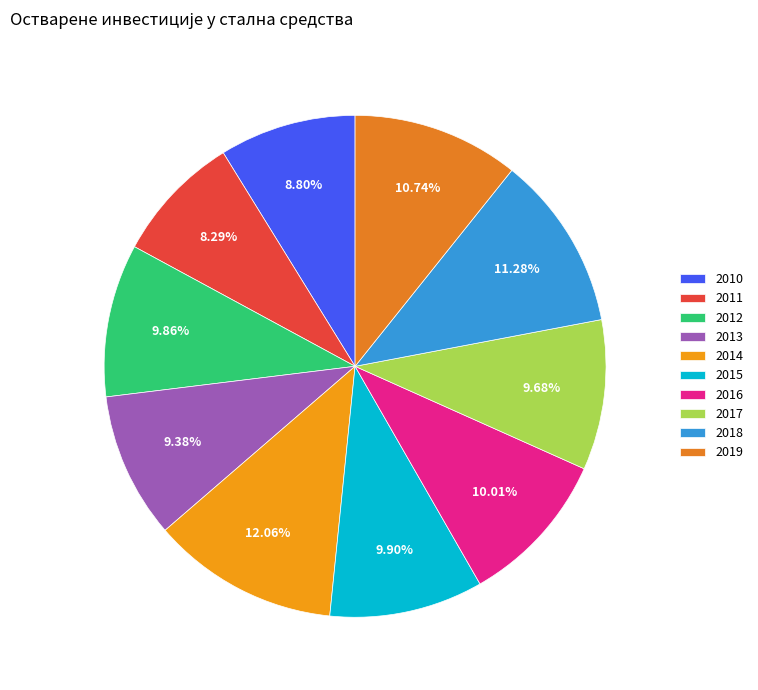

The 2010 slice represents 9% of the pie. True or false?

True